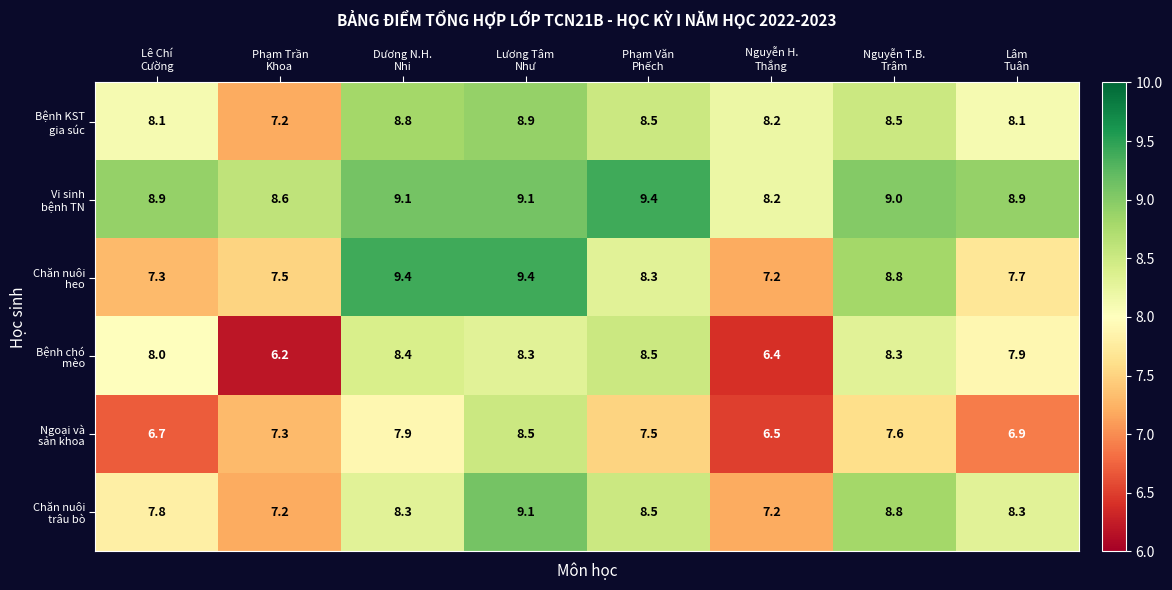

At how many categories does at least one series exceed 8?

8